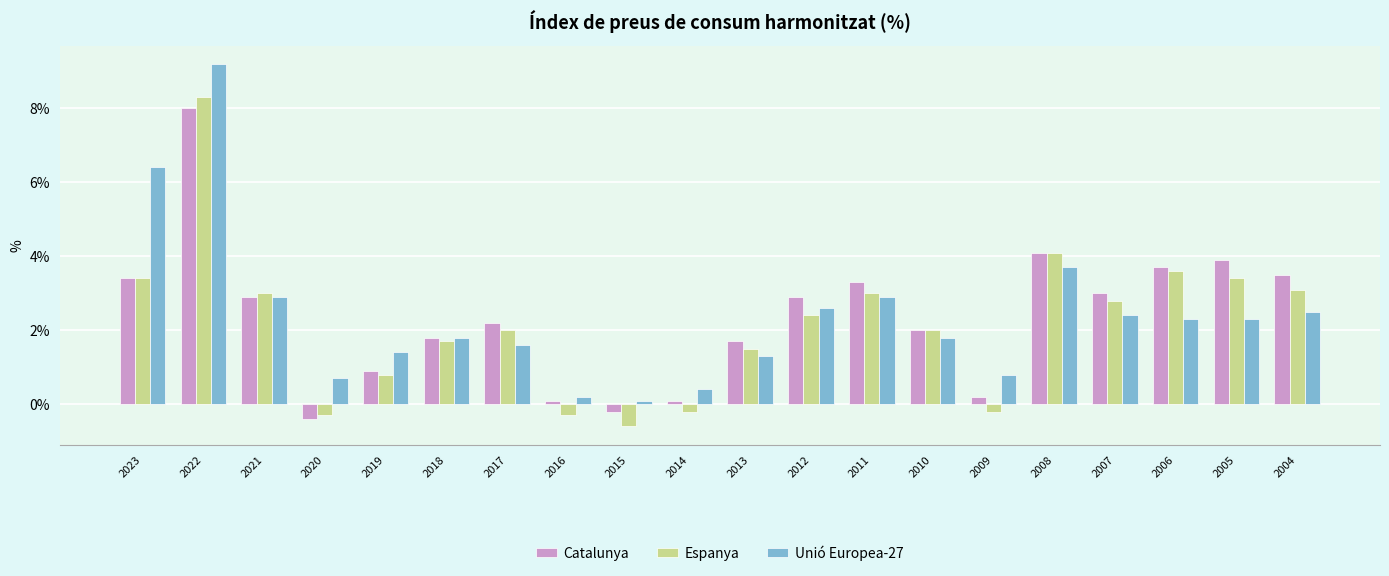

How many positive values does the Catalunya series have?

18